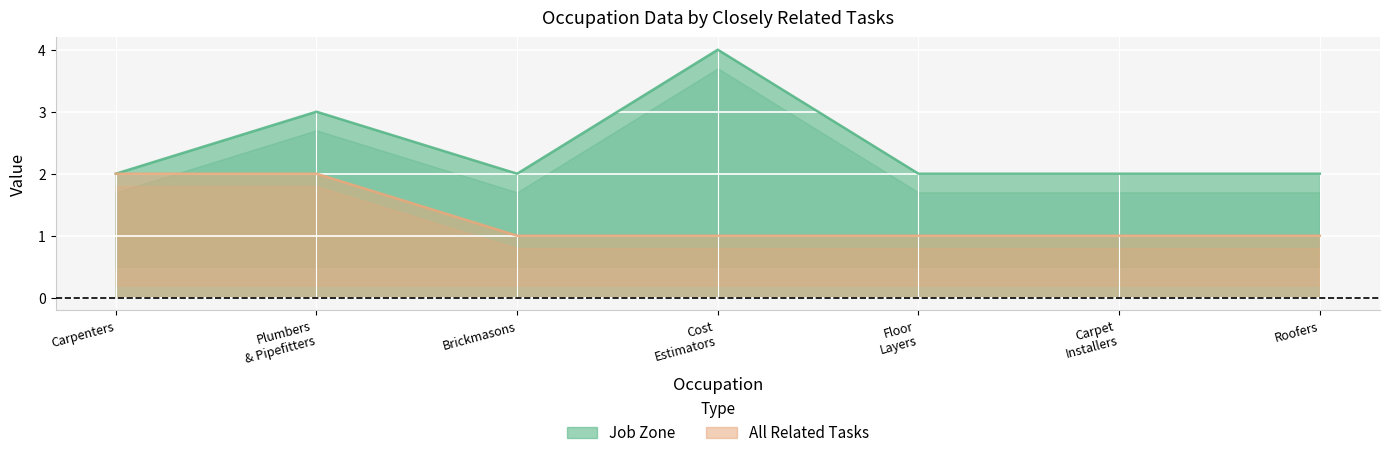

Reading left to right, list all the values displayed in this chart.

Job Zone: 2	3	2	4	2	2	2
All Related Tasks: 2	2	1	1	1	1	1